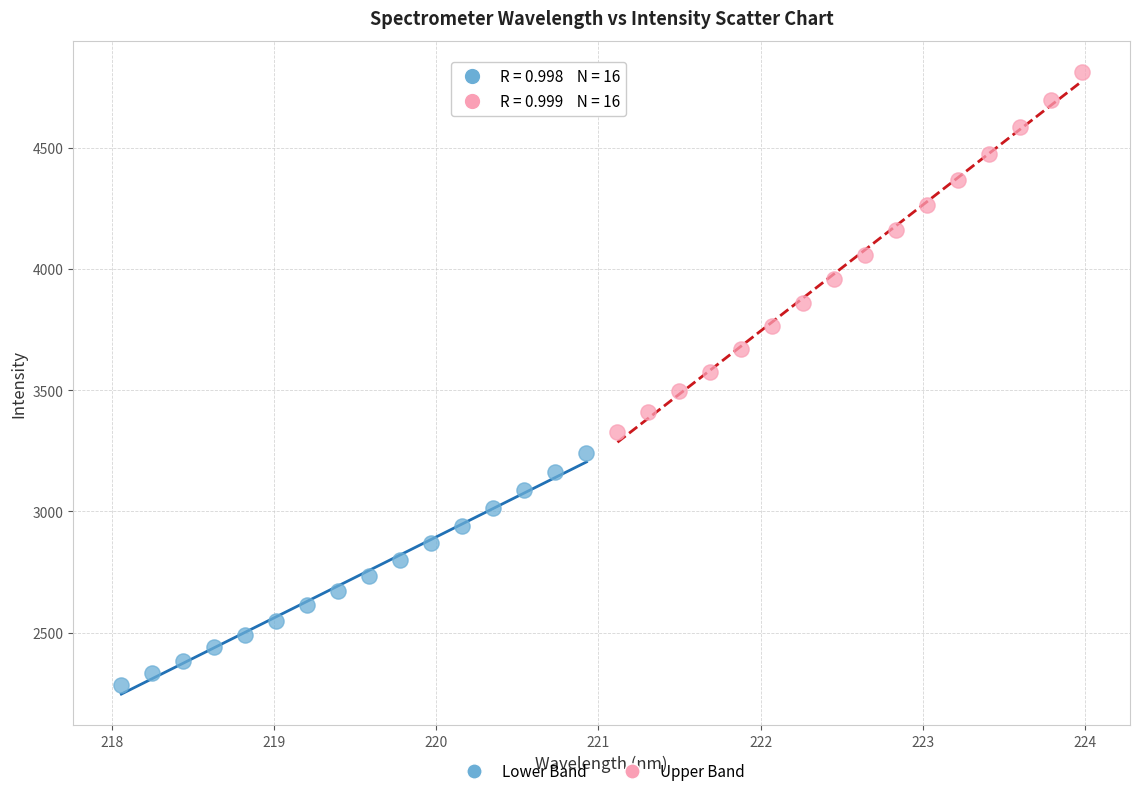

Which series contains the highest Y value?

Upper Band